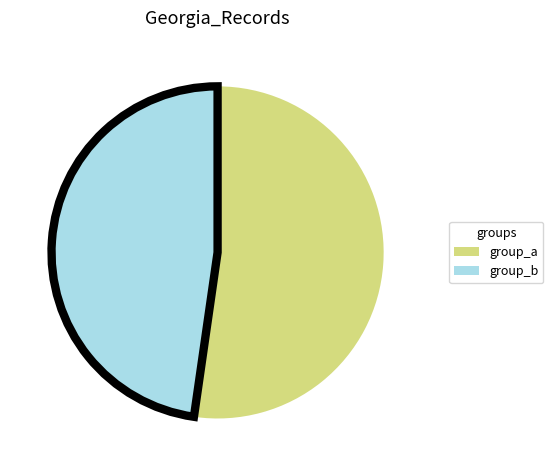

Count the number of slices in the pie.

2